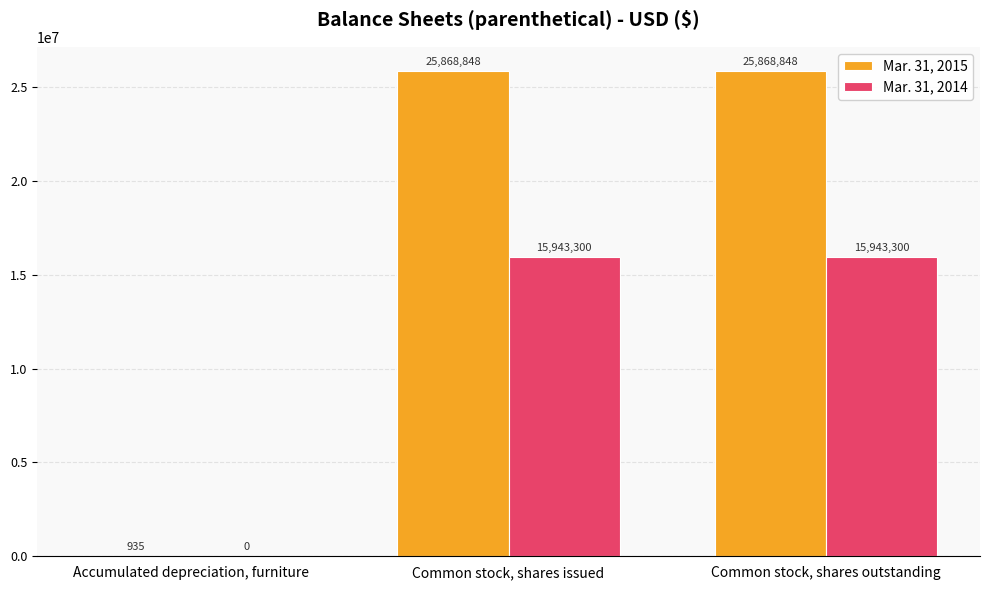

Read the Mar. 31, 2015 value at Common stock, shares outstanding, to the nearest 100.

25868800